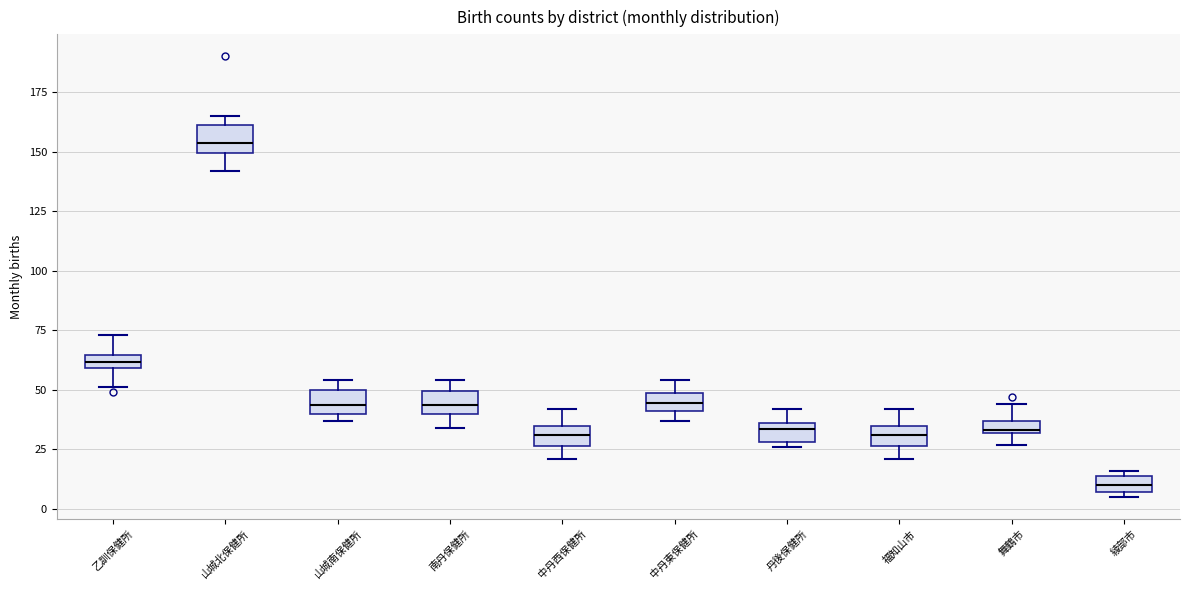

Where does the upper whisker of the box for 丹後保健所 end on the y-axis? The values are not printed on the chart, so give them approximately, as read against the axis.

40